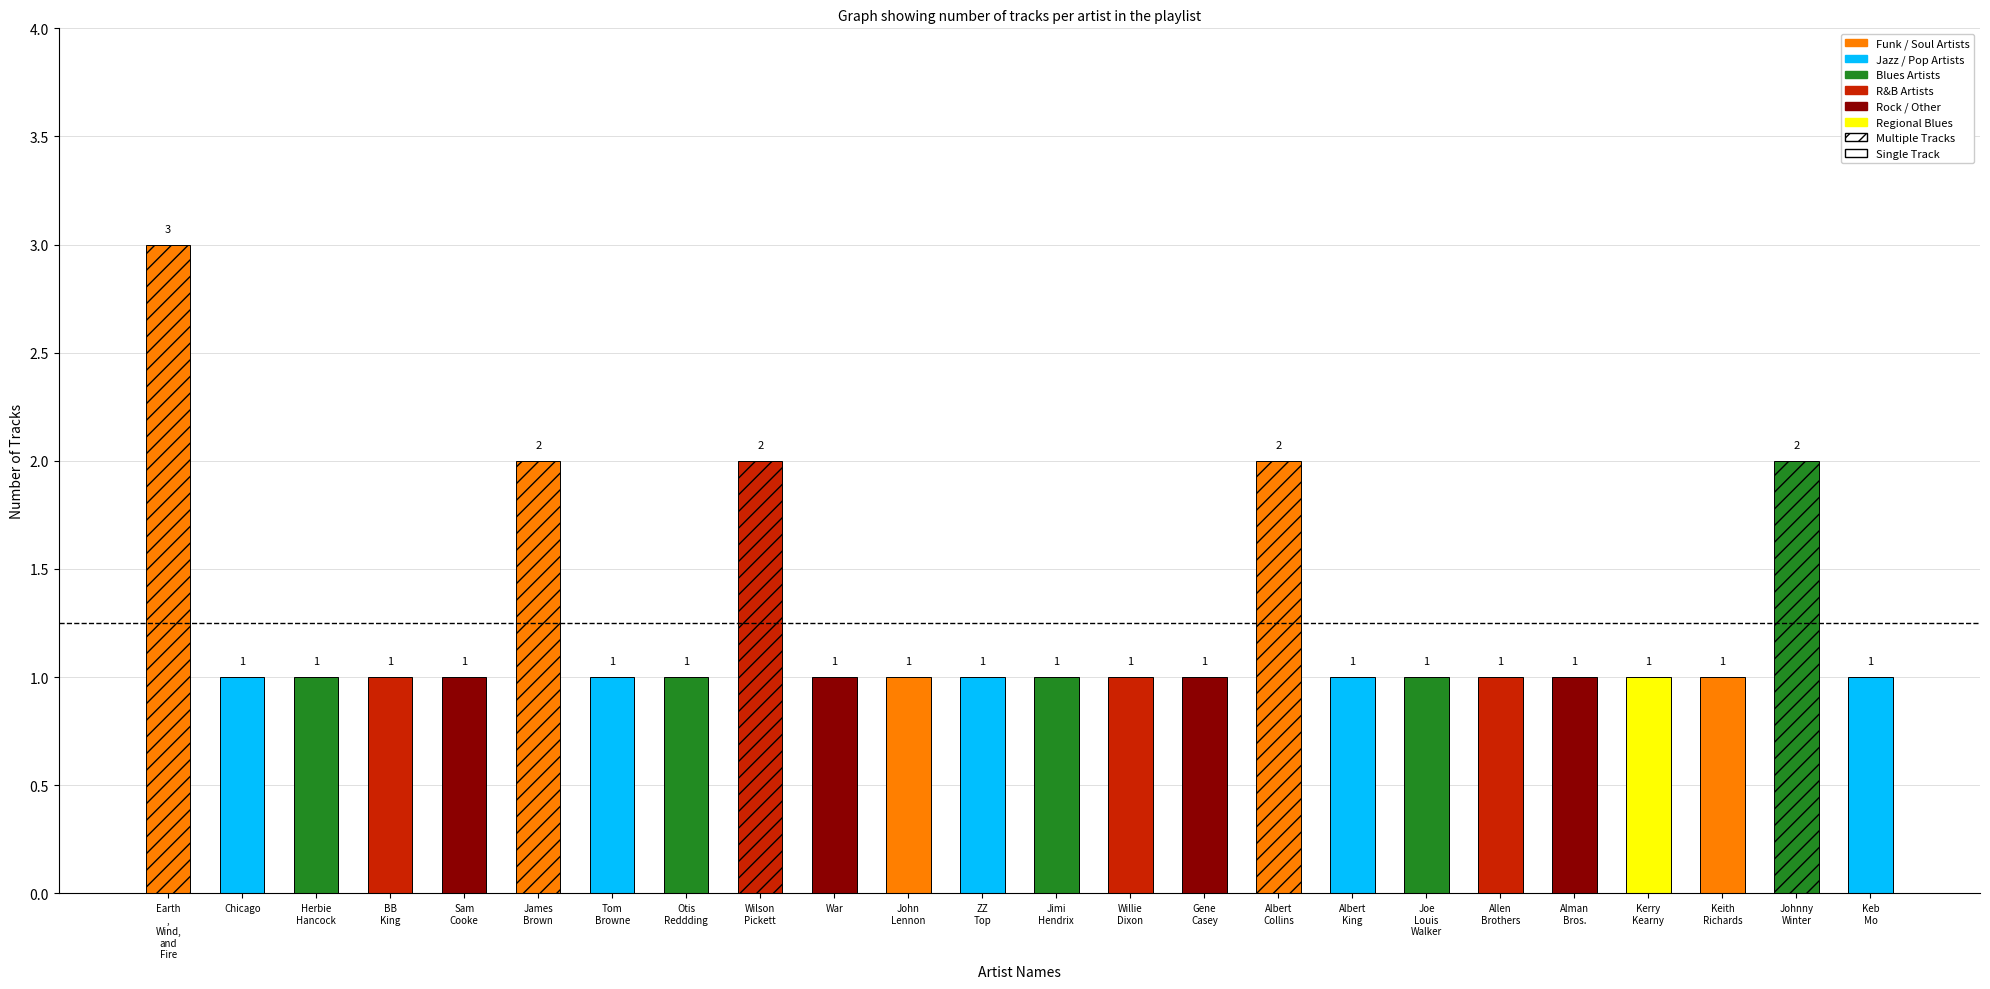

What is the label of the 24th bar from the left?

Keb Mo